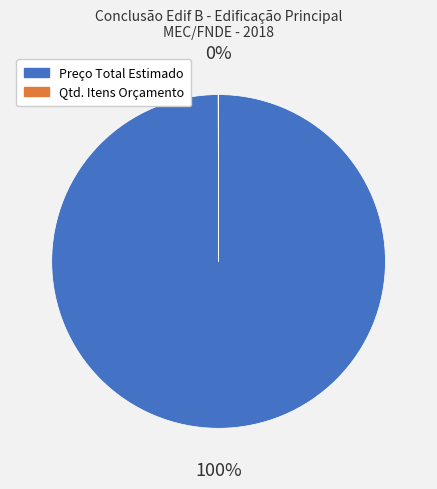

Does Preço Total Estimado account for over 50% of the chart?

Yes